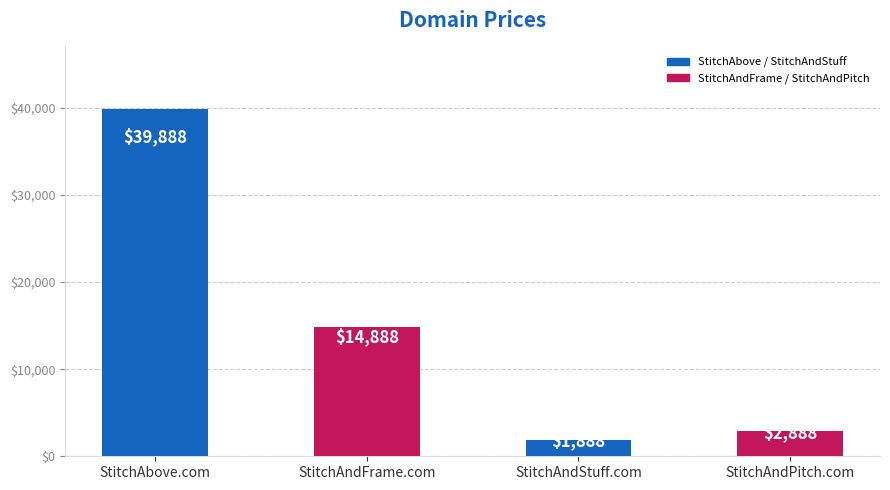

List the labels in order of value, smallest first.

StitchAndStuff.com, StitchAndPitch.com, StitchAndFrame.com, StitchAbove.com